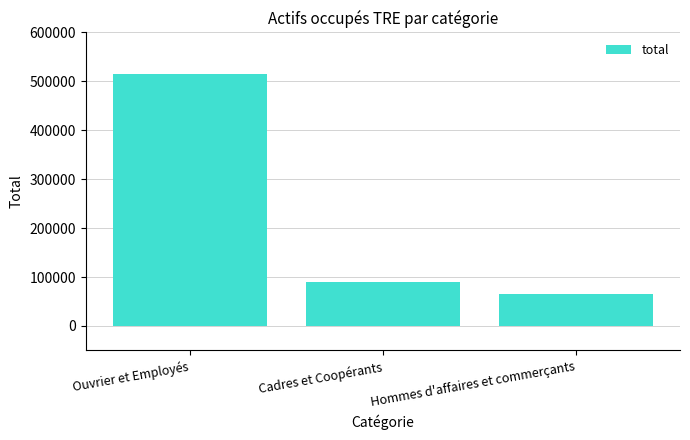

What is the minimum value shown in the chart?

64754